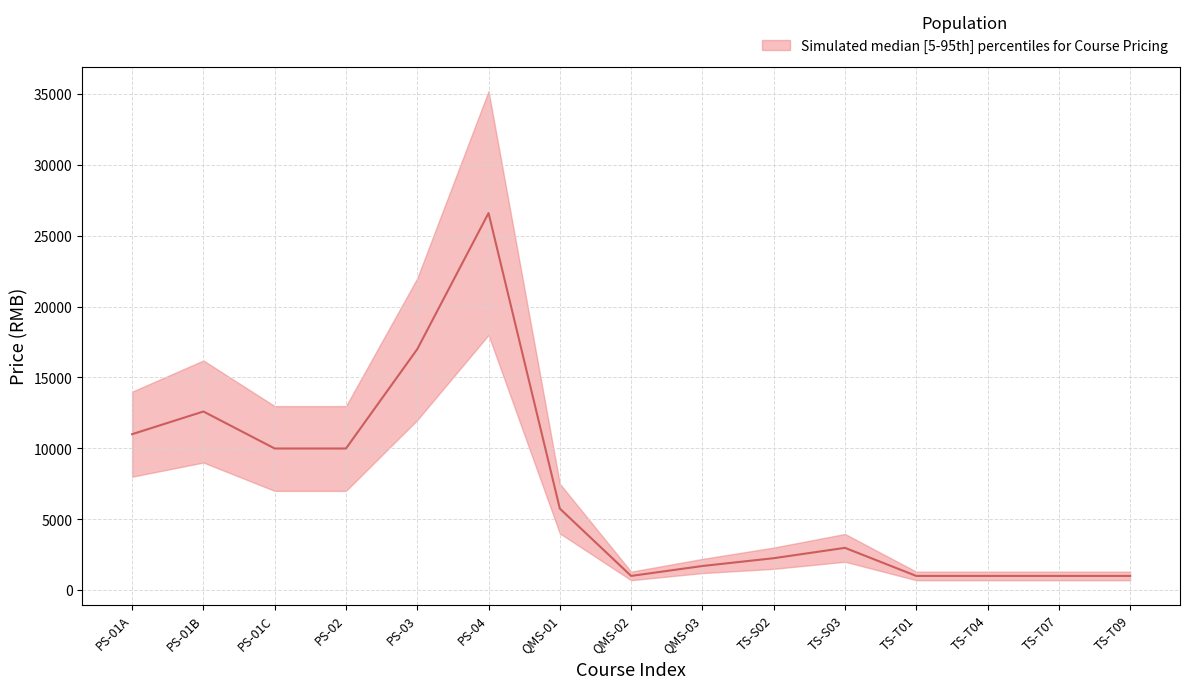

Is it true that Price_median equals 28909 at PS-03?

False